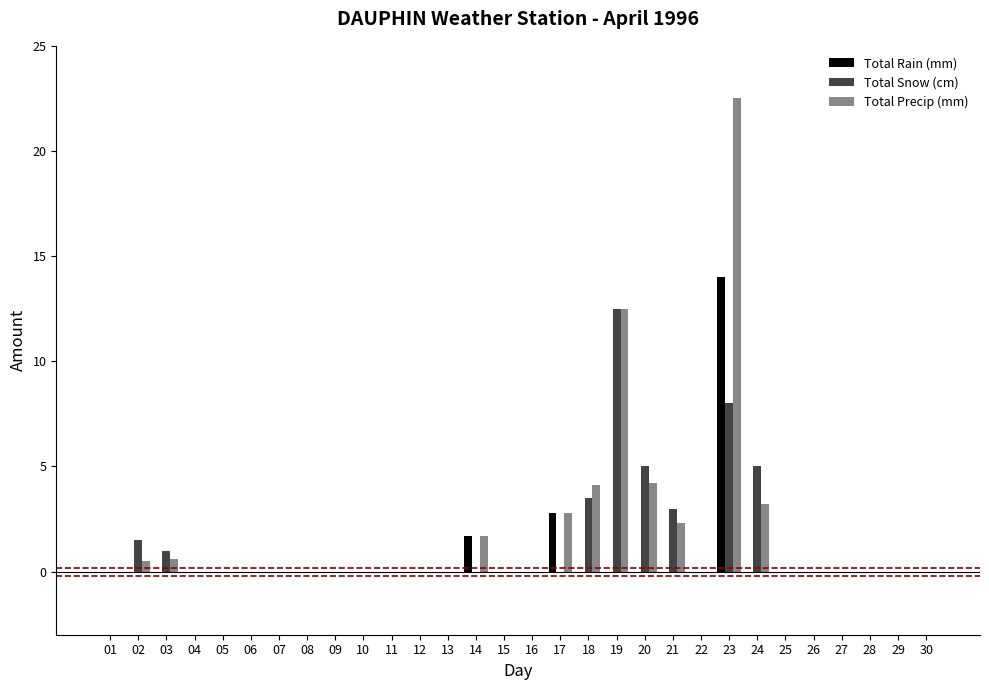

True or false: Total Rain (mm) has a value of 0.0 at 19.

True